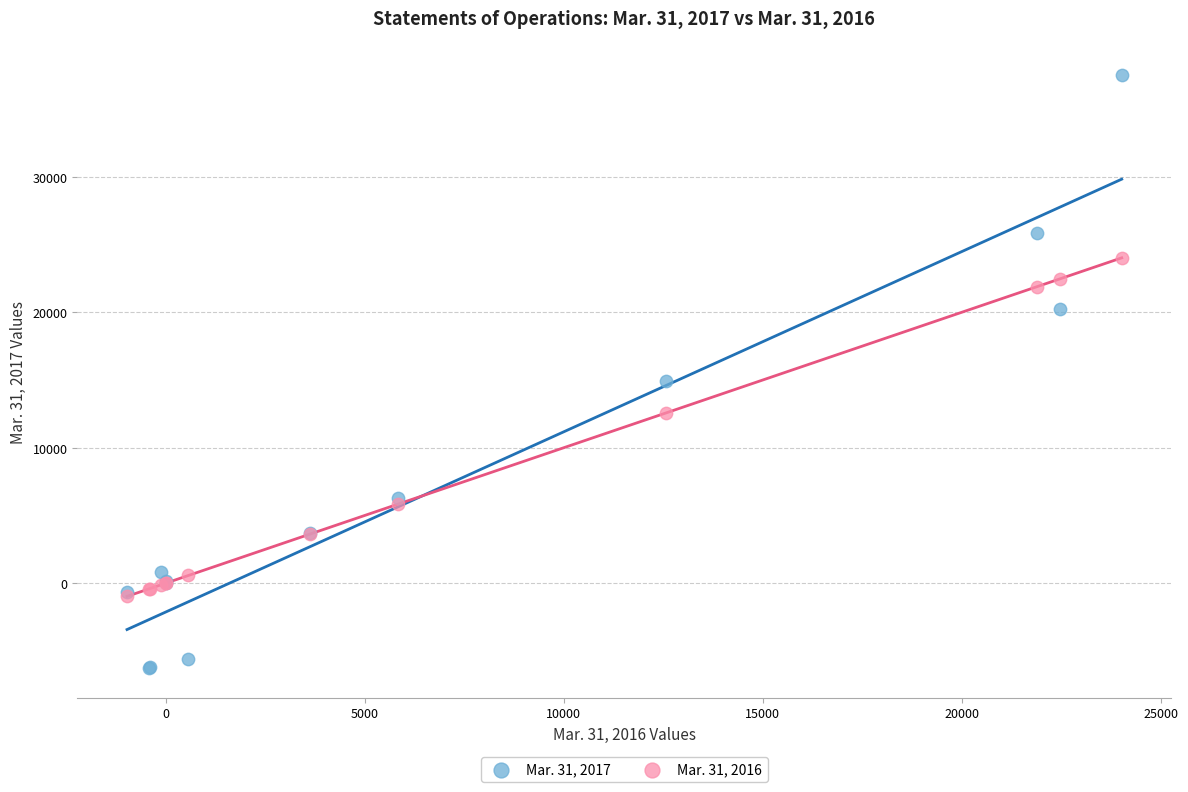

Across all series, what Y value is closest to 15638?

14898